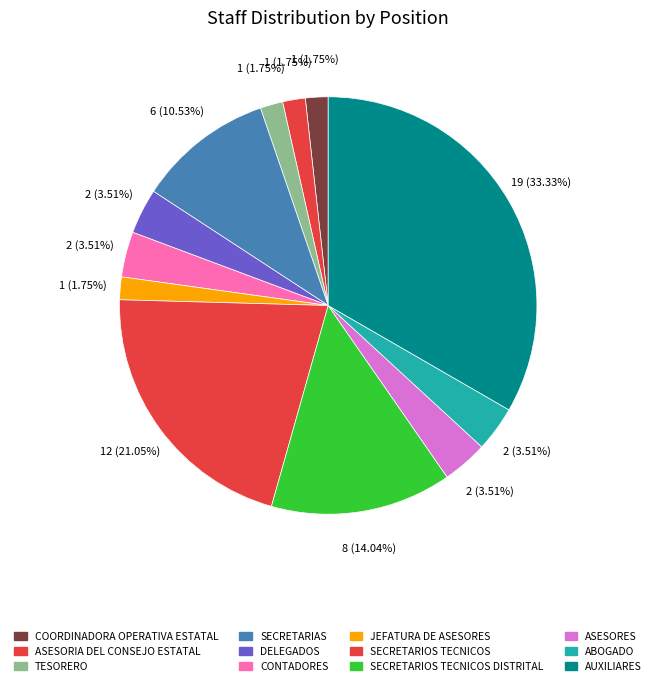

Count the number of slices in the pie.

12